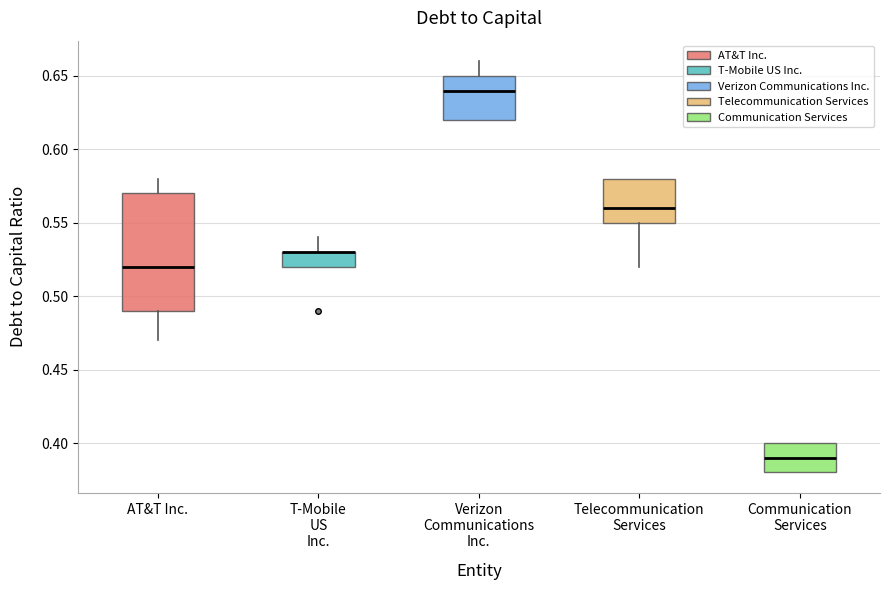

Reading left to right, transcribe this box plot: for each box, give where its median line is, the range the box spans, and where its two whiskers end, as read against the y-axis. The values are not printed on the chart, so give them approximately, as read against the axis.

AT&T Inc.: median 0.52, box 0.49 to 0.57, whiskers 0.47 to 0.58
T-Mobile US Inc.: median 0.53 (drawn on the box's upper edge), box 0.52 to 0.53, whiskers 0.52 to 0.54
Verizon Communications Inc.: median 0.64, box 0.62 to 0.65, whiskers 0.62 to 0.66
Telecommunication Services: median 0.56, box 0.55 to 0.58, whiskers 0.52 to 0.58
Communication Services: median 0.39, box 0.38 to 0.40, whiskers 0.38 to 0.40